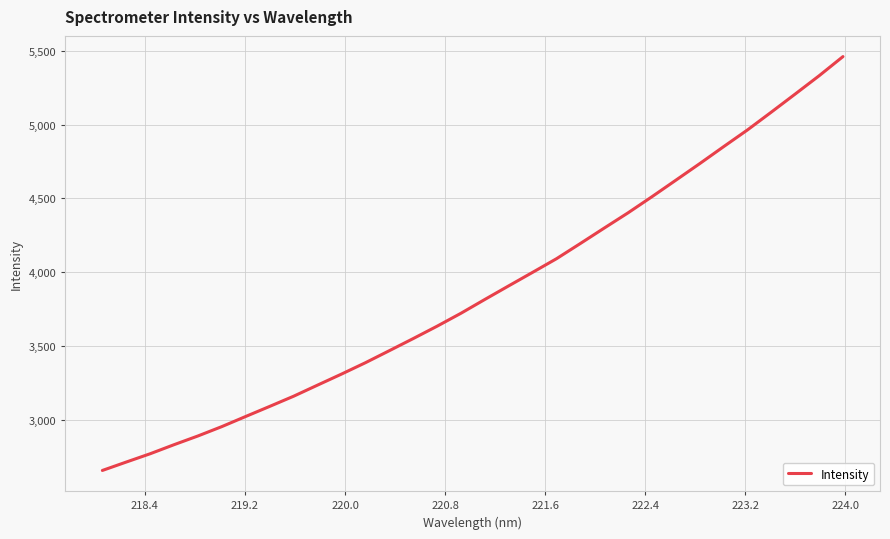

What is the smallest value displayed?

2655.4